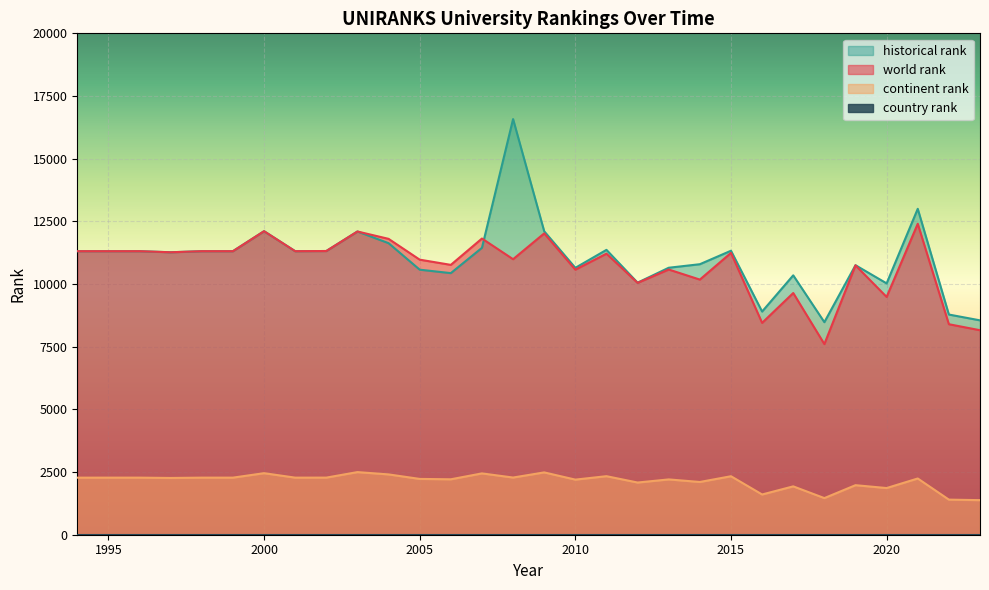

What is the value of the continent rank point at the 23rd from the left?

1605.0